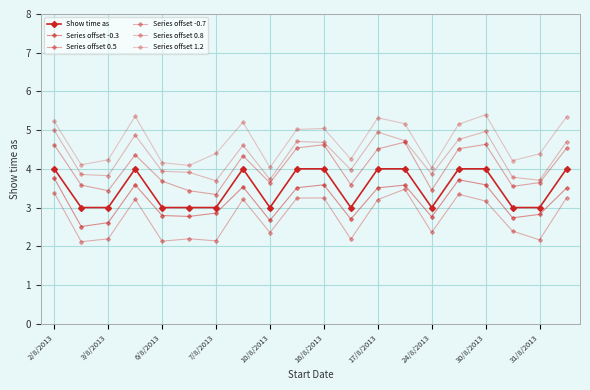

How many data points in Series offset 1.2 are above 5?

10